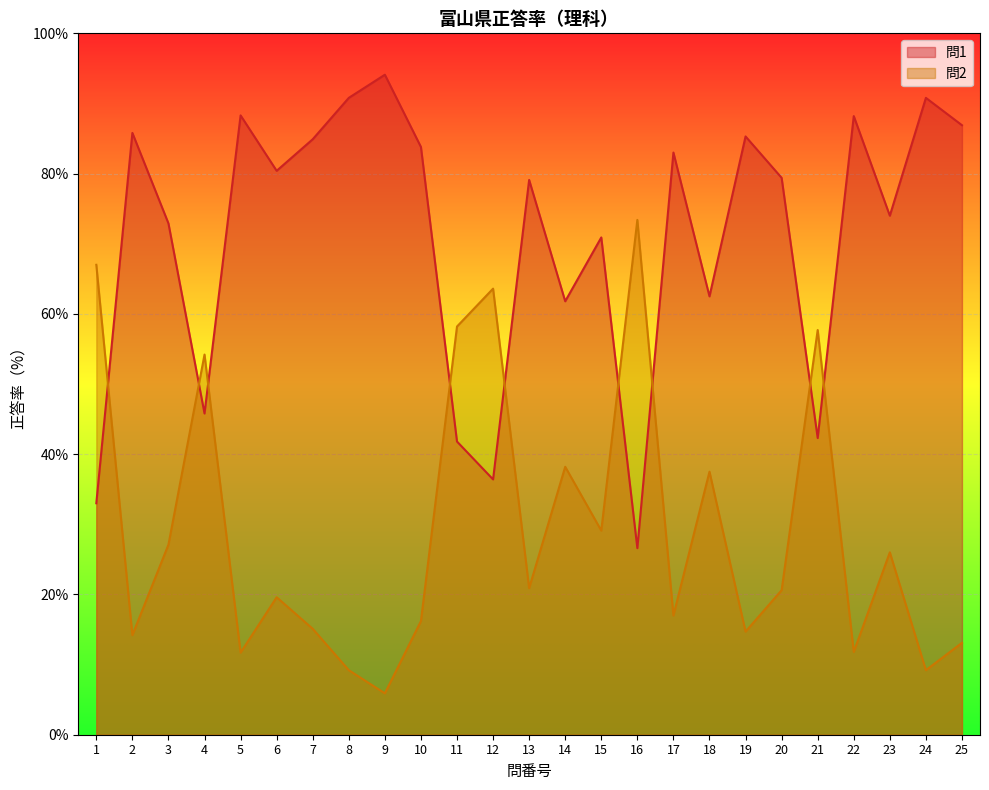

Which series ends up on top after the final intersection of 問2 and 問1?

問1